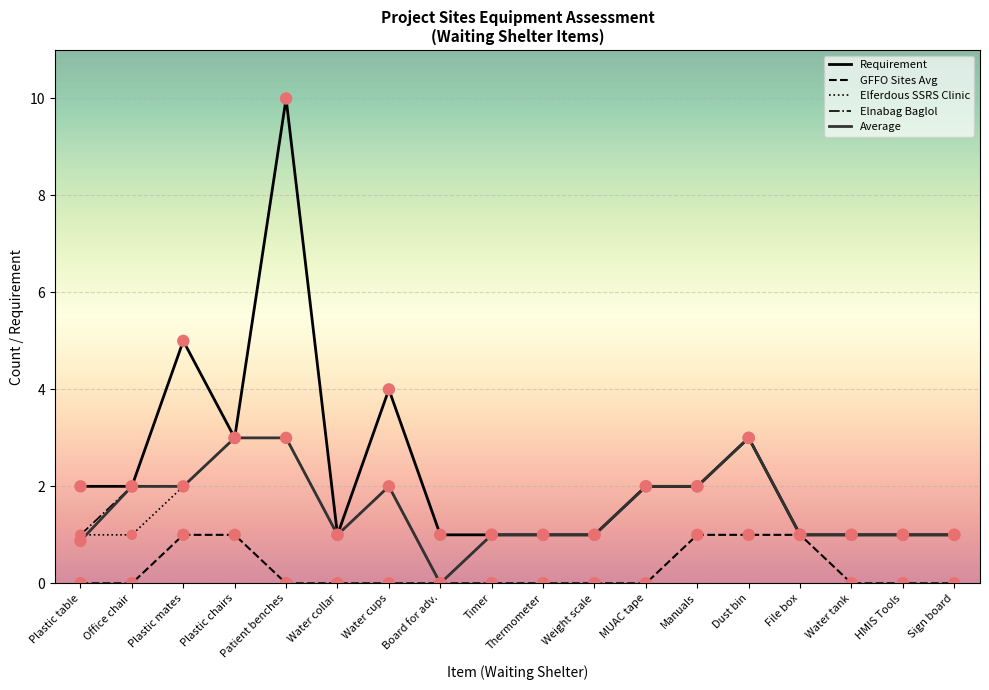

What is the spread (max minus min) of values at Plastic table?

2.0